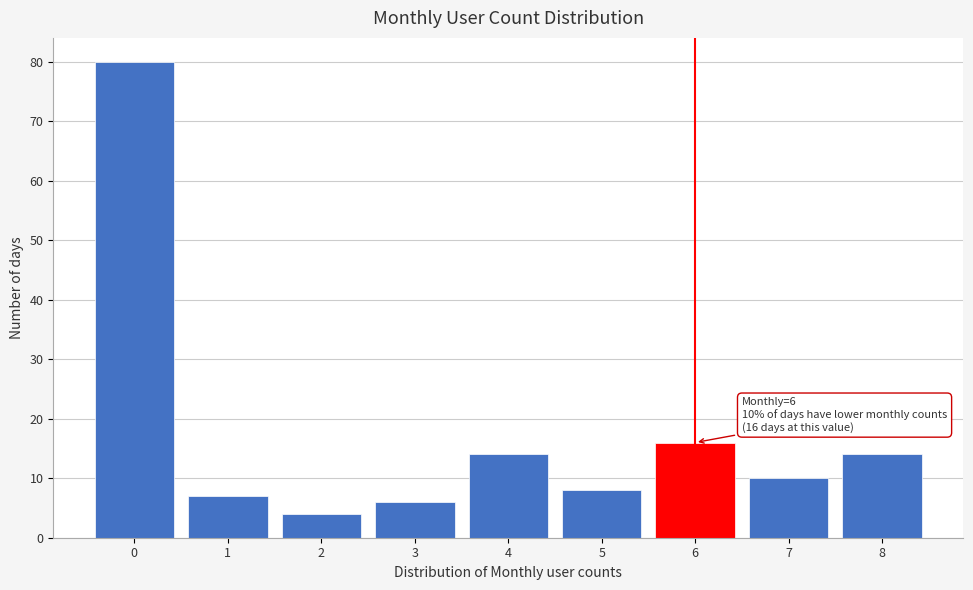

Which range on the x-axis has the tallest bar?

-0.5 to 0.5